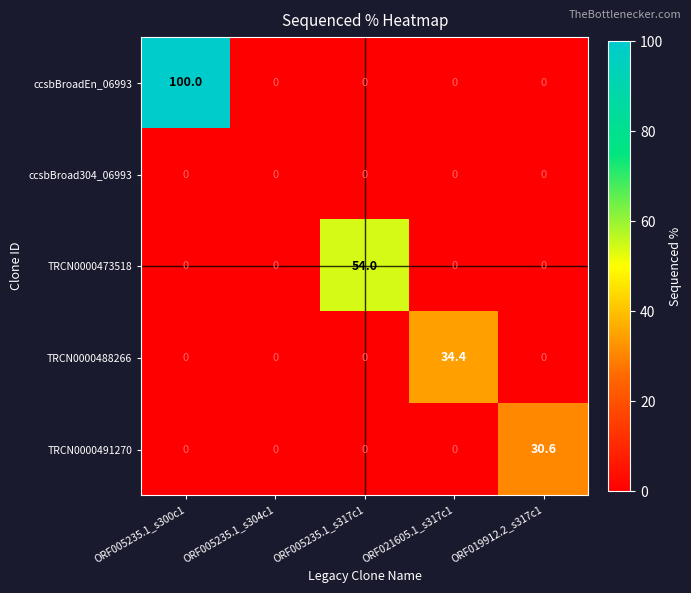

The value of ccsbBroad304_06993 at ORF019912.2_s317c1 is 0.0. True or false?

True